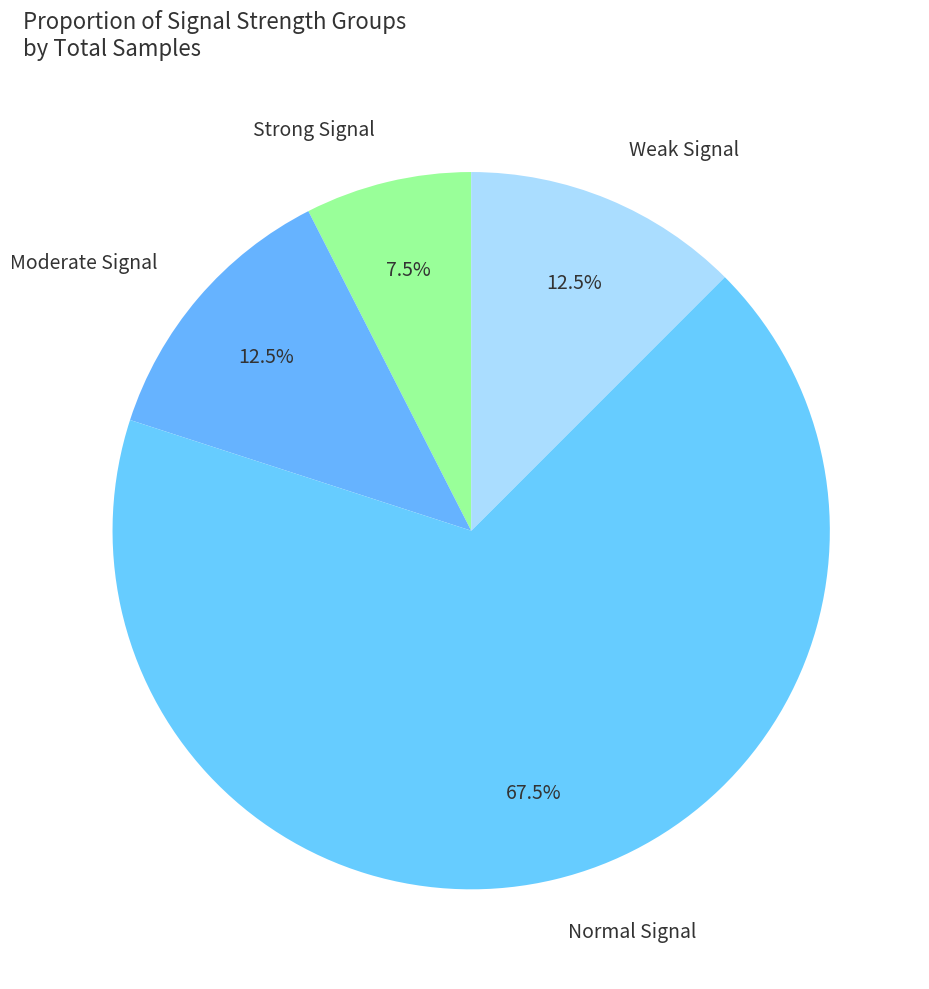

Count the number of slices in the pie.

4